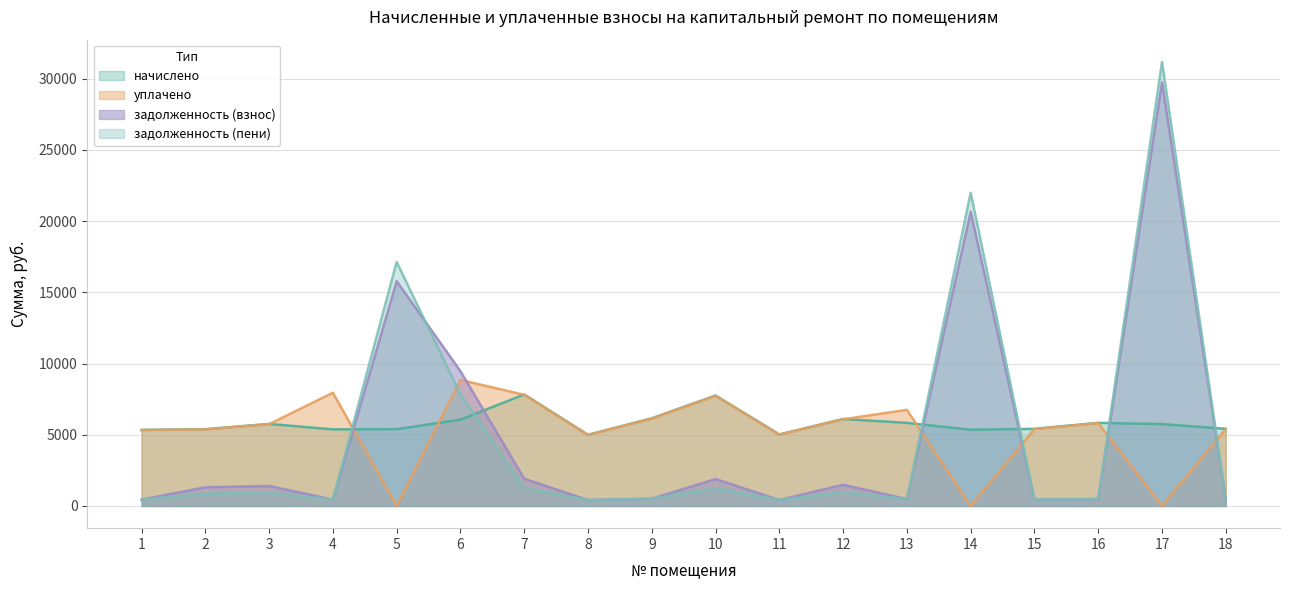

What is the sum of all задолженность (взнос) values?

87784.1